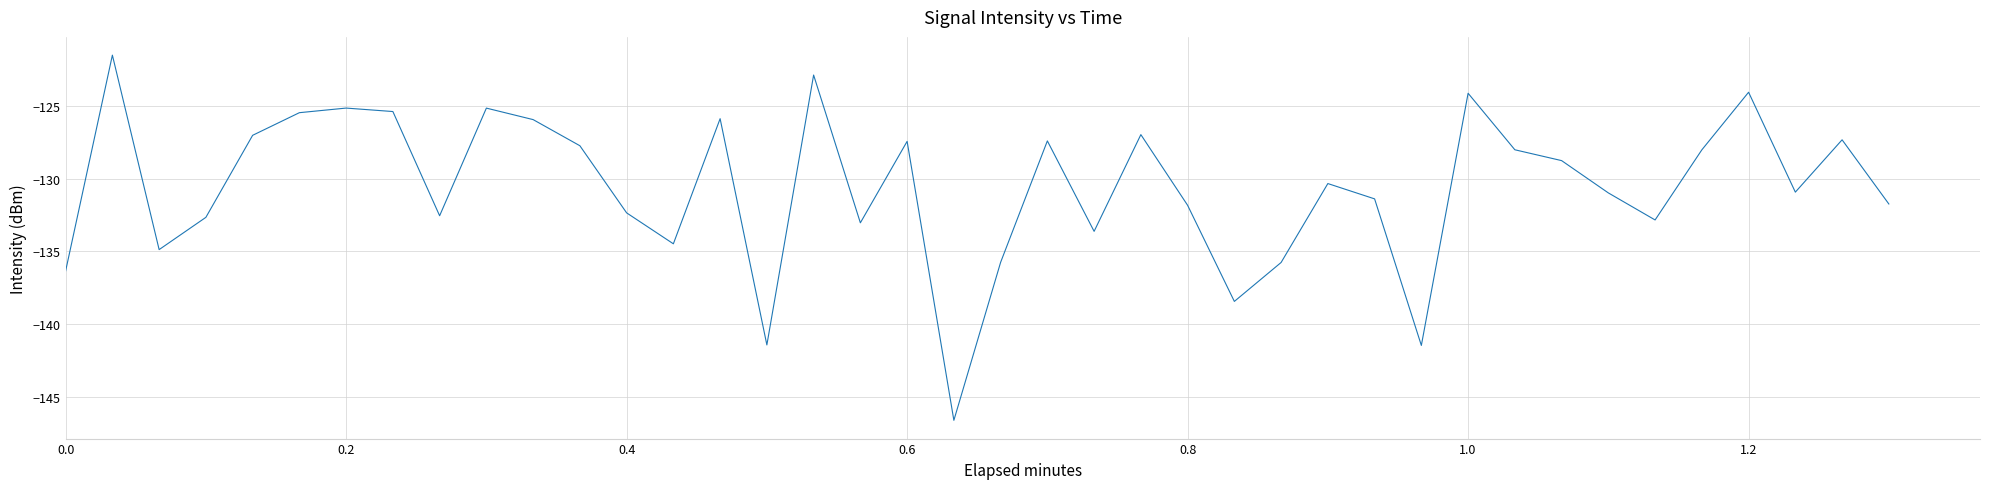

What is the minimum value shown in the chart?

-146.6